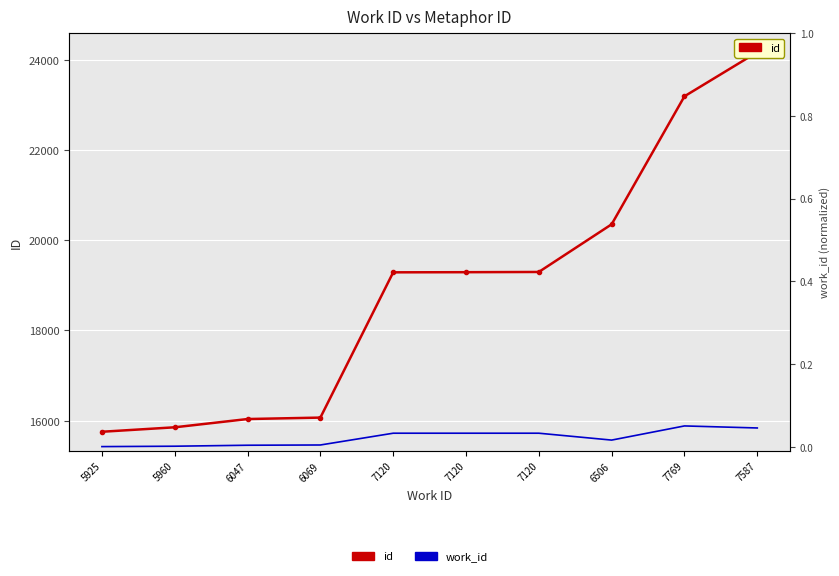

What is the difference between the maximum and minimum values in the id series?

8417.0